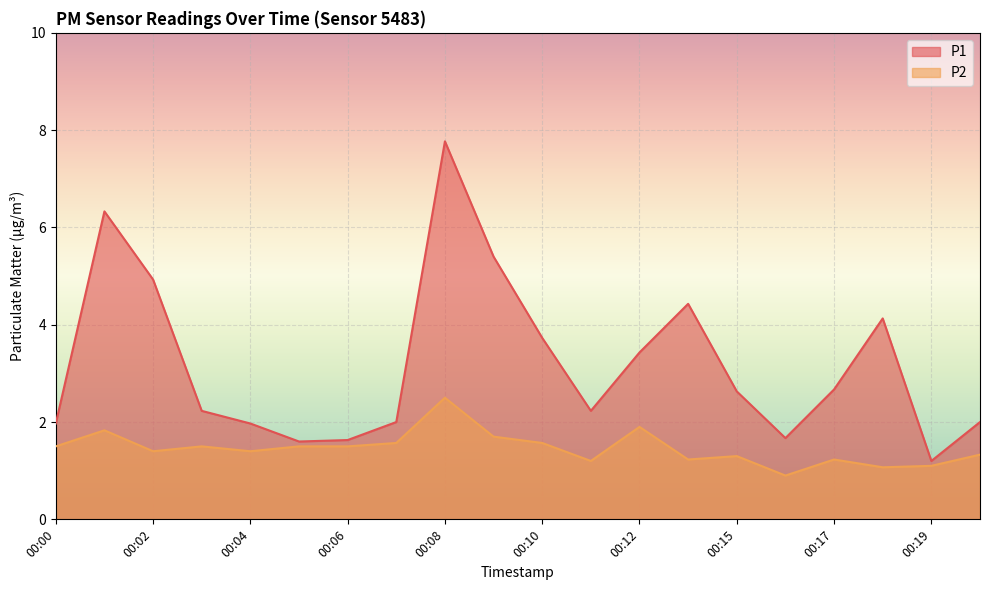

What is the value of the P2 point at the 15th from the left?

1.3